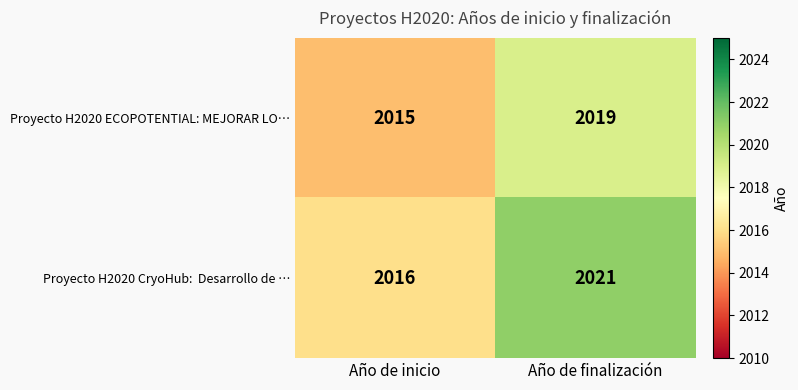

The value of Proyecto H2020 ECOPOTENTIAL: MEJORAR LO… at Año de finalización is 3369. True or false?

False